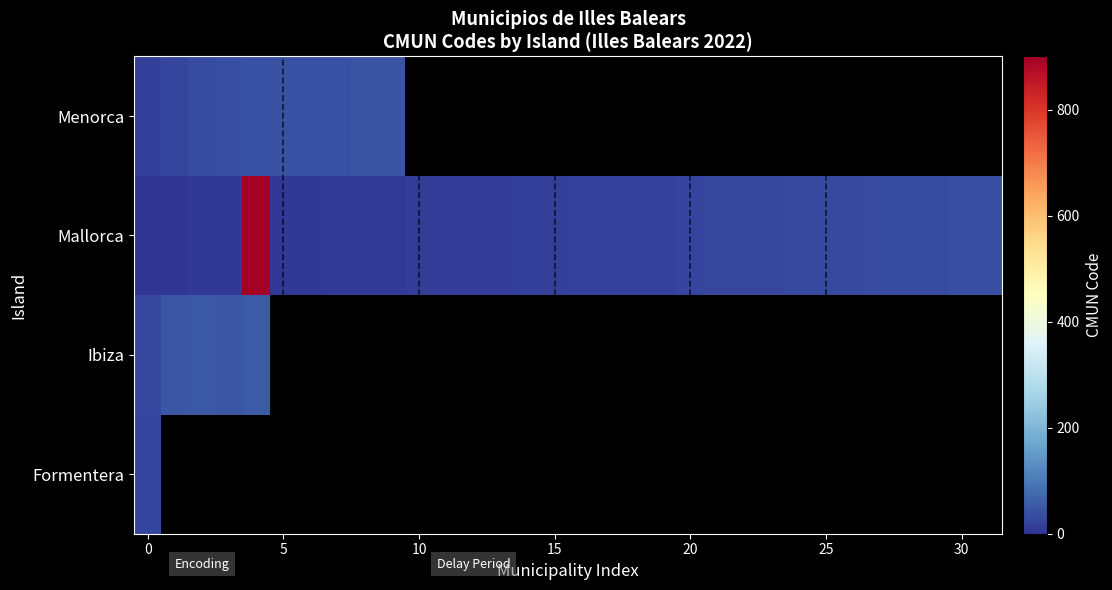

How many distinct data groups are displayed?

4